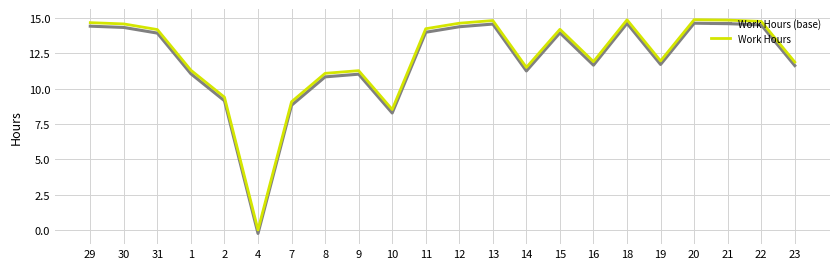

Is the value of Work Hours at 23 greater than the value of Work Hours (base) at 23?

Yes